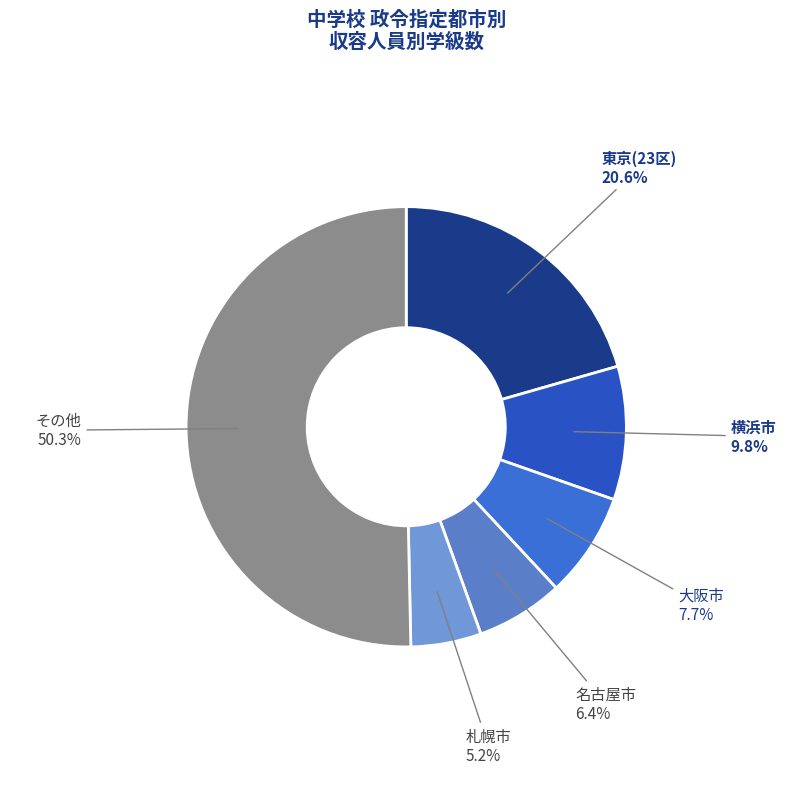

To the nearest percent, what is the average slice percentage?

17%